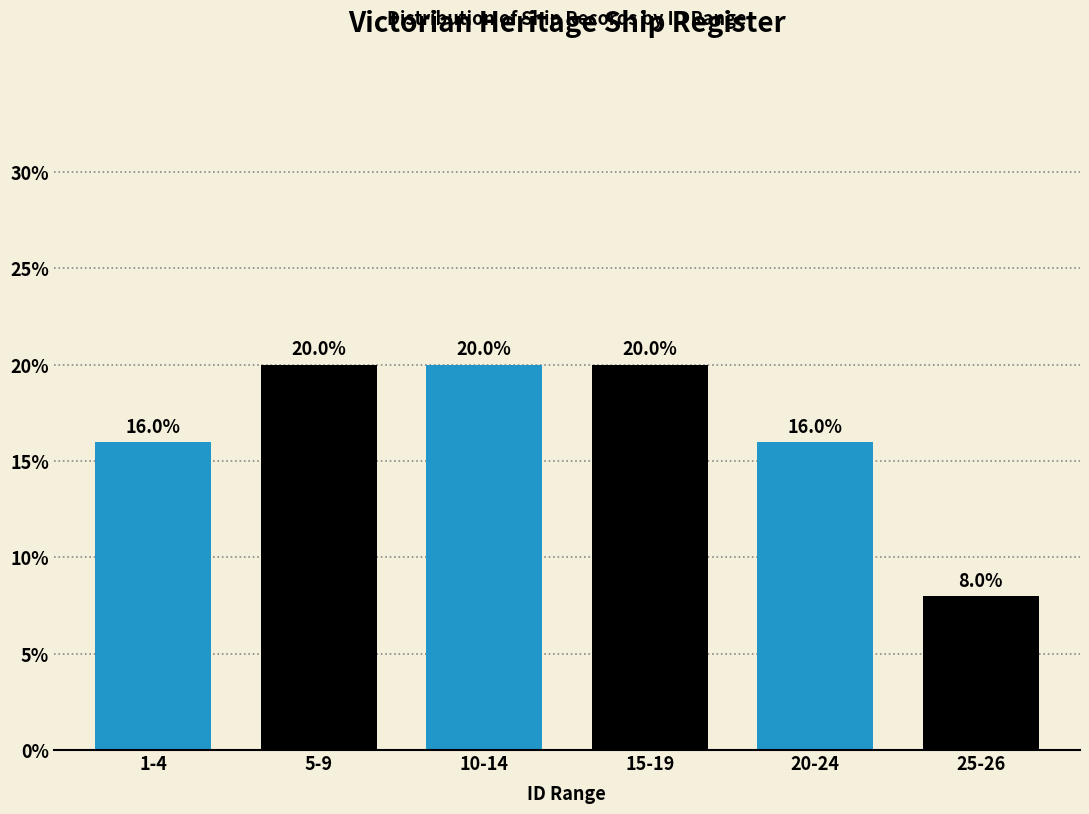

Reading left to right, transcribe all the data shown in this chart.

1-4=16	5-9=20	10-14=20	15-19=20	20-24=16	25-26=8